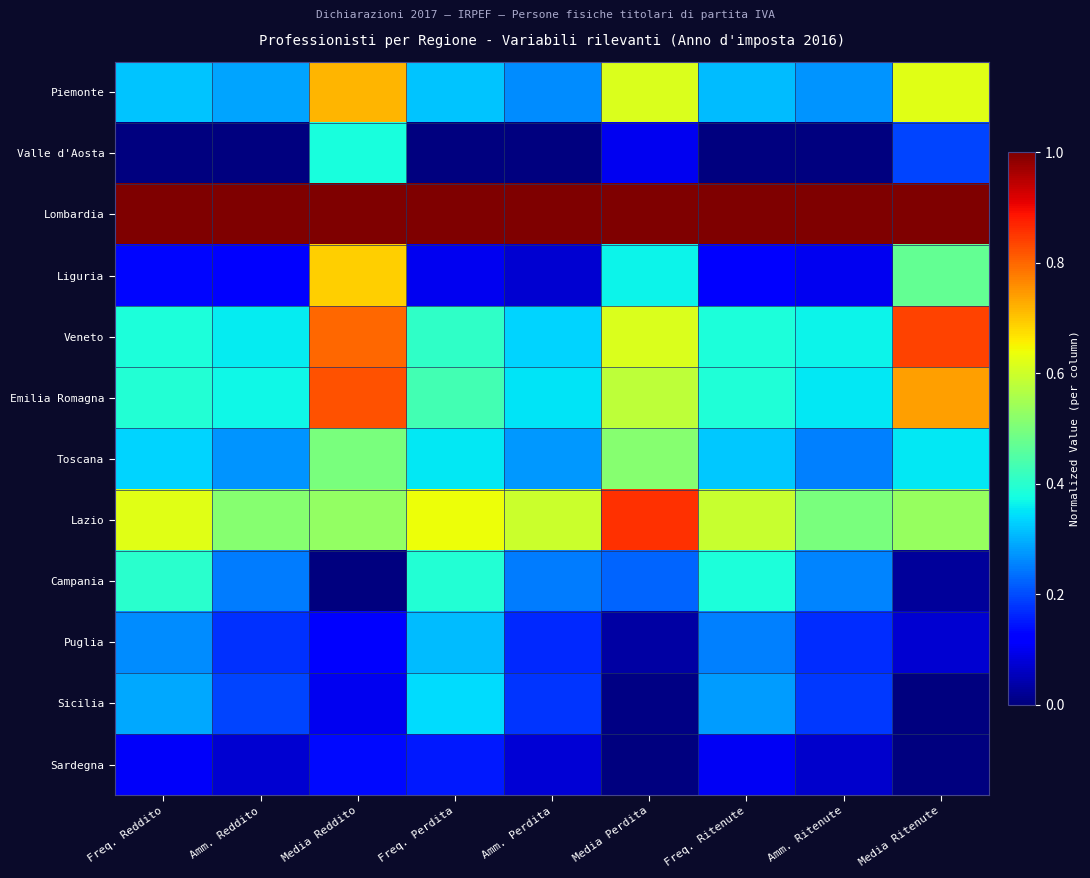

Reading left to right, what are all the values shown in this chart?

Piemonte: Freq. Reddito=0.3	Amm. Reddito=0.3	Media Reddito=0.7	Freq. Perdita=0.3	Amm. Perdita=0.3	Media Perdita=0.6	Freq. Ritenute=0.3	Amm. Ritenute=0.3	Media Ritenute=0.6
Valle d'Aosta: Freq. Reddito=0.0	Amm. Reddito=0.0	Media Reddito=0.4	Freq. Perdita=0.0	Amm. Perdita=0.0	Media Perdita=0.1	Freq. Ritenute=0.0	Amm. Ritenute=0.0	Media Ritenute=0.2
Lombardia: Freq. Reddito=1.0	Amm. Reddito=1.0	Media Reddito=1.0	Freq. Perdita=1.0	Amm. Perdita=1.0	Media Perdita=1.0	Freq. Ritenute=1.0	Amm. Ritenute=1.0	Media Ritenute=1.0
Liguria: Freq. Reddito=0.1	Amm. Reddito=0.1	Media Reddito=0.7	Freq. Perdita=0.1	Amm. Perdita=0.1	Media Perdita=0.4	Freq. Ritenute=0.1	Amm. Ritenute=0.1	Media Ritenute=0.5
Veneto: Freq. Reddito=0.4	Amm. Reddito=0.4	Media Reddito=0.8	Freq. Perdita=0.4	Amm. Perdita=0.3	Media Perdita=0.6	Freq. Ritenute=0.4	Amm. Ritenute=0.4	Media Ritenute=0.8
Emilia Romagna: Freq. Reddito=0.4	Amm. Reddito=0.4	Media Reddito=0.8	Freq. Perdita=0.4	Amm. Perdita=0.3	Media Perdita=0.6	Freq. Ritenute=0.4	Amm. Ritenute=0.4	Media Ritenute=0.7
Toscana: Freq. Reddito=0.3	Amm. Reddito=0.3	Media Reddito=0.5	Freq. Perdita=0.4	Amm. Perdita=0.3	Media Perdita=0.5	Freq. Ritenute=0.3	Amm. Ritenute=0.3	Media Ritenute=0.4
Lazio: Freq. Reddito=0.6	Amm. Reddito=0.5	Media Reddito=0.5	Freq. Perdita=0.6	Amm. Perdita=0.6	Media Perdita=0.9	Freq. Ritenute=0.6	Amm. Ritenute=0.5	Media Ritenute=0.5
Campania: Freq. Reddito=0.4	Amm. Reddito=0.2	Media Reddito=0.0	Freq. Perdita=0.4	Amm. Perdita=0.2	Media Perdita=0.2	Freq. Ritenute=0.4	Amm. Ritenute=0.3	Media Ritenute=0.0
Puglia: Freq. Reddito=0.3	Amm. Reddito=0.2	Media Reddito=0.1	Freq. Perdita=0.3	Amm. Perdita=0.2	Media Perdita=0.0	Freq. Ritenute=0.3	Amm. Ritenute=0.2	Media Ritenute=0.1
Sicilia: Freq. Reddito=0.3	Amm. Reddito=0.2	Media Reddito=0.1	Freq. Perdita=0.3	Amm. Perdita=0.2	Media Perdita=0.0	Freq. Ritenute=0.3	Amm. Ritenute=0.2	Media Ritenute=0.0
Sardegna: Freq. Reddito=0.1	Amm. Reddito=0.1	Media Reddito=0.1	Freq. Perdita=0.1	Amm. Perdita=0.1	Media Perdita=0.0	Freq. Ritenute=0.1	Amm. Ritenute=0.1	Media Ritenute=0.0